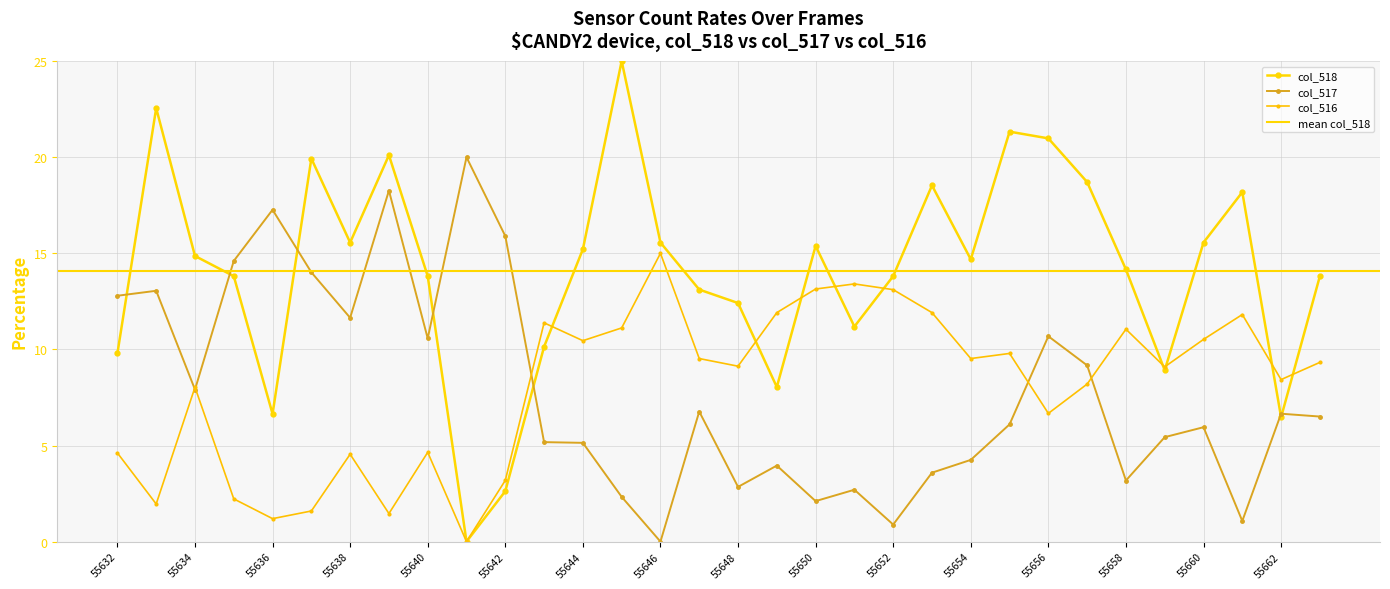

How many values in col_518 are above zero?

31